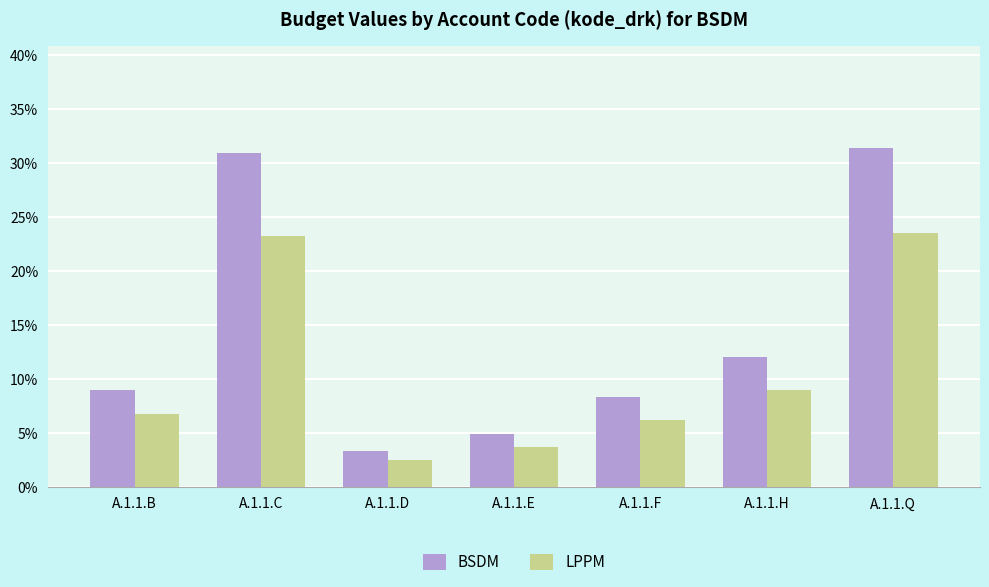

Rank the series at A.1.1.E from highest to lowest value.

BSDM, LPPM